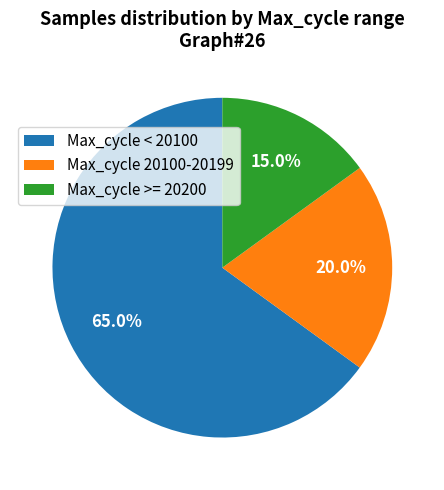

Between Max_cycle >= 20200 and Max_cycle 20100-20199, which is larger?

Max_cycle 20100-20199